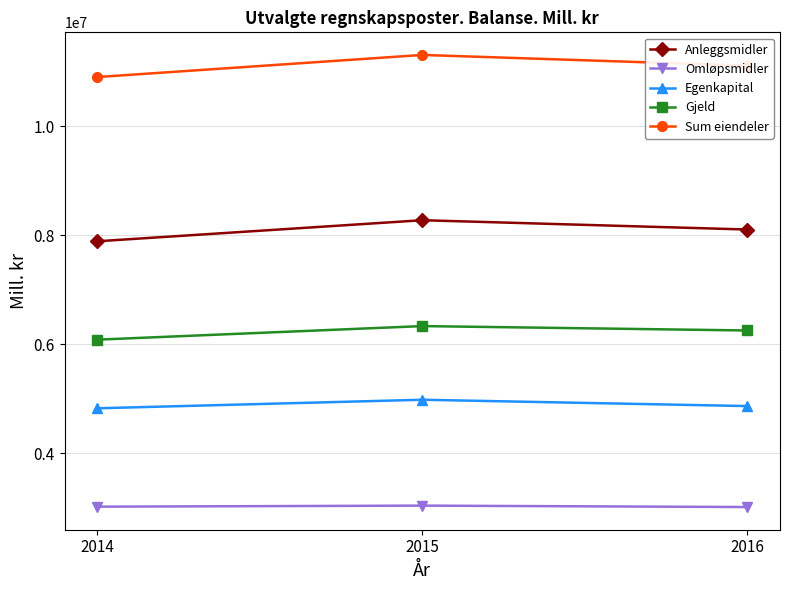

Which category has the lowest value in the Sum eiendeler series?

2014